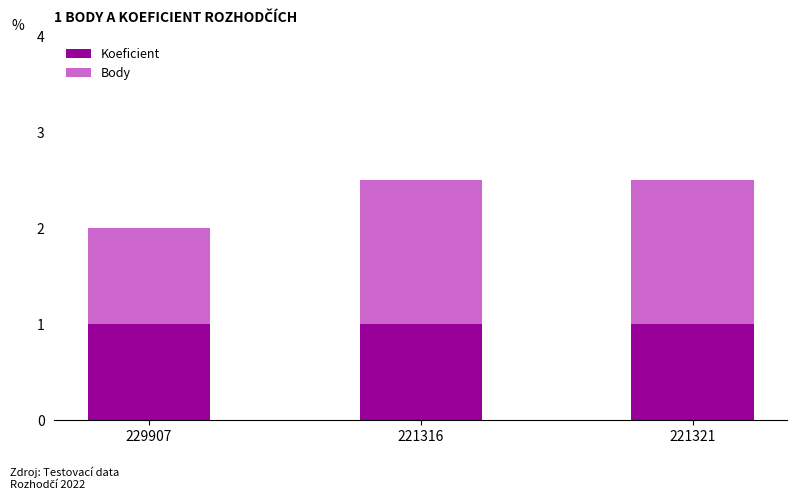

What is the lowest value of the Koeficient series?

1.0